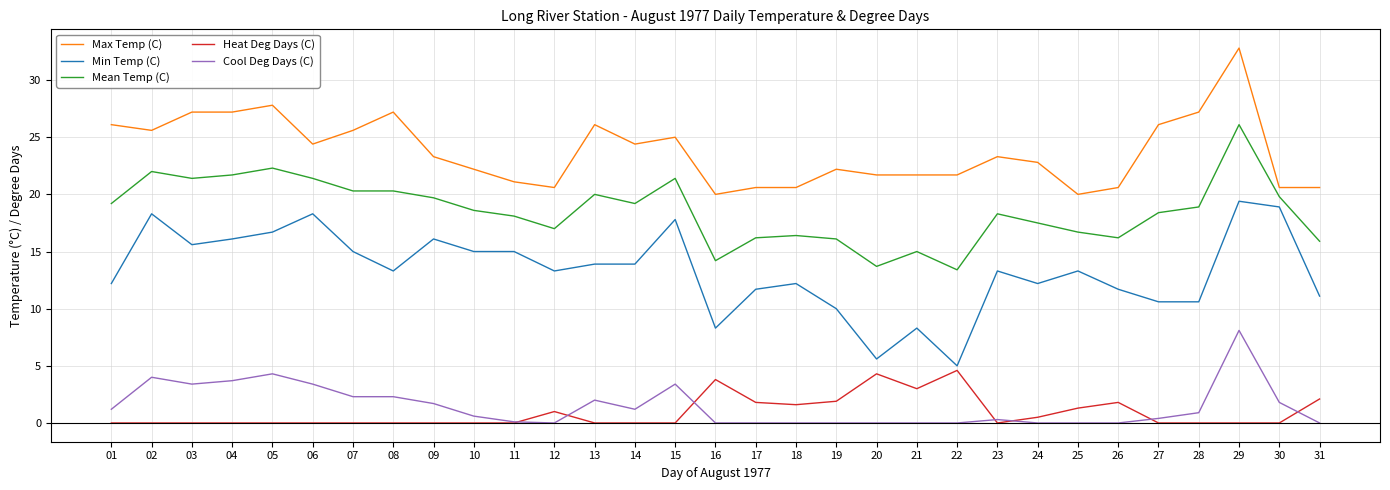

Count the number of categories in the chart.

31